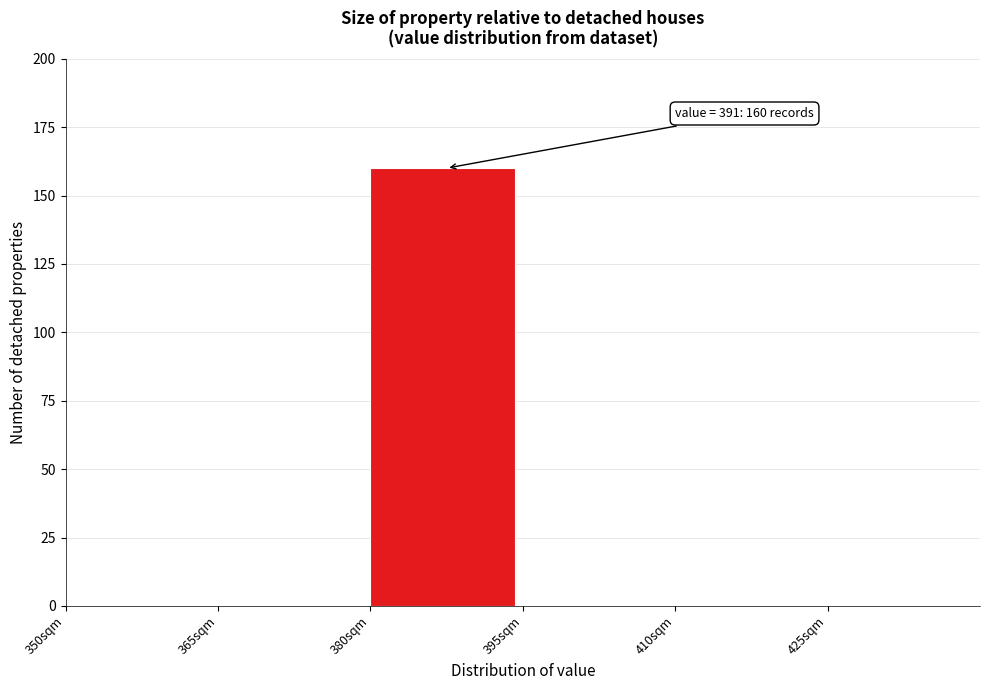

Over which range of the x-axis is the bar tallest?

380 to 395